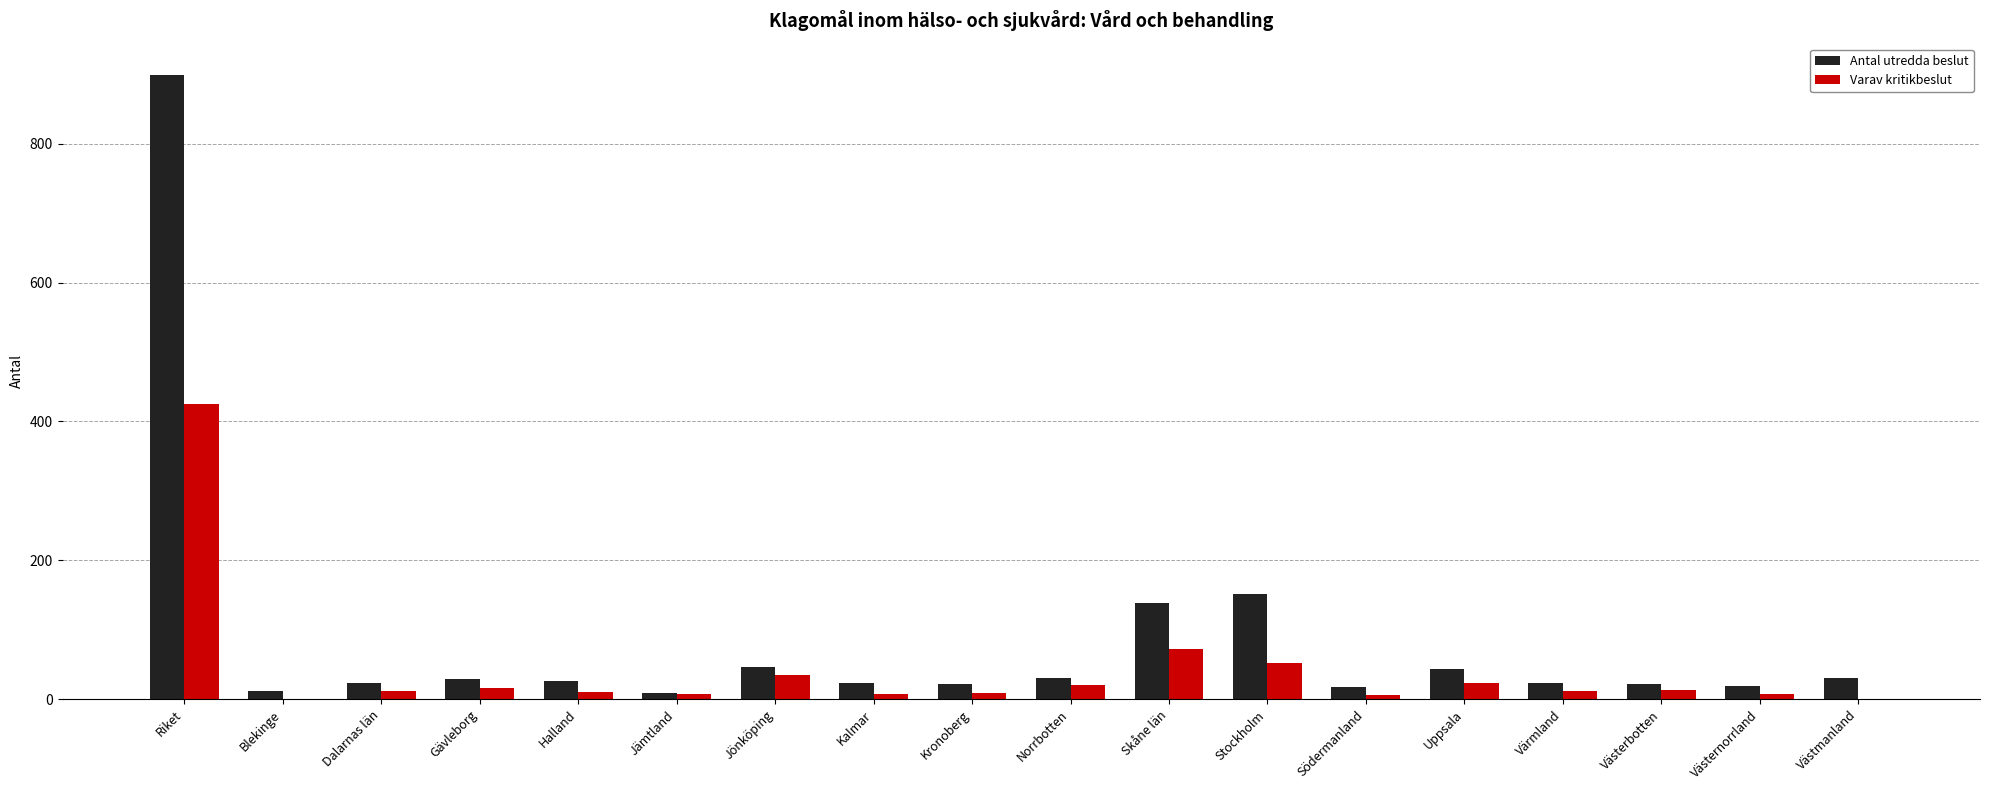

What is the approximate value of Antal utredda beslut at Skåne län, to the nearest 100?

100